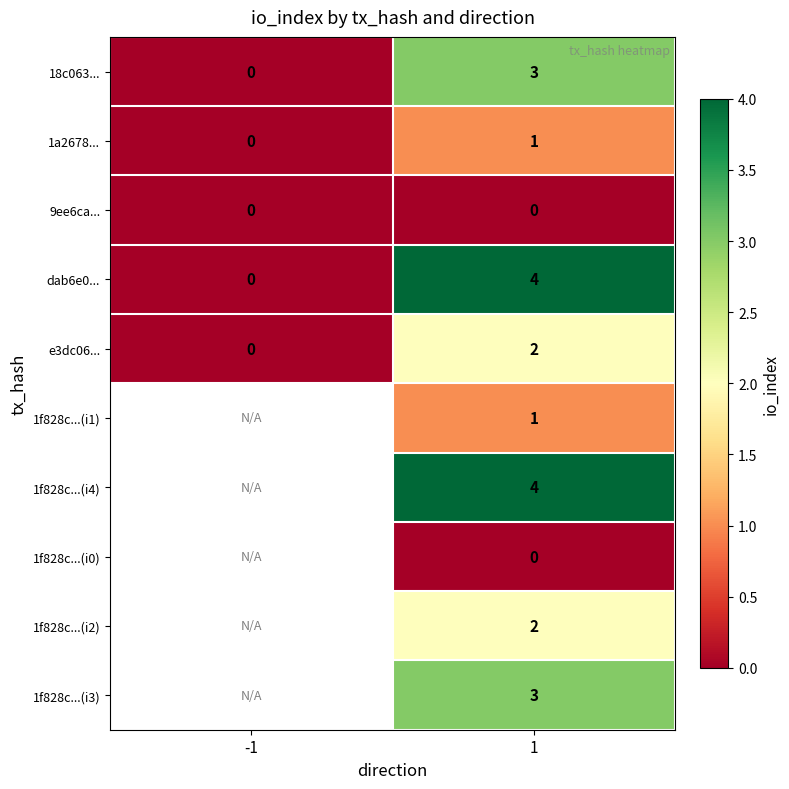

The value of 1a2678... at -1 is 0. True or false?

True